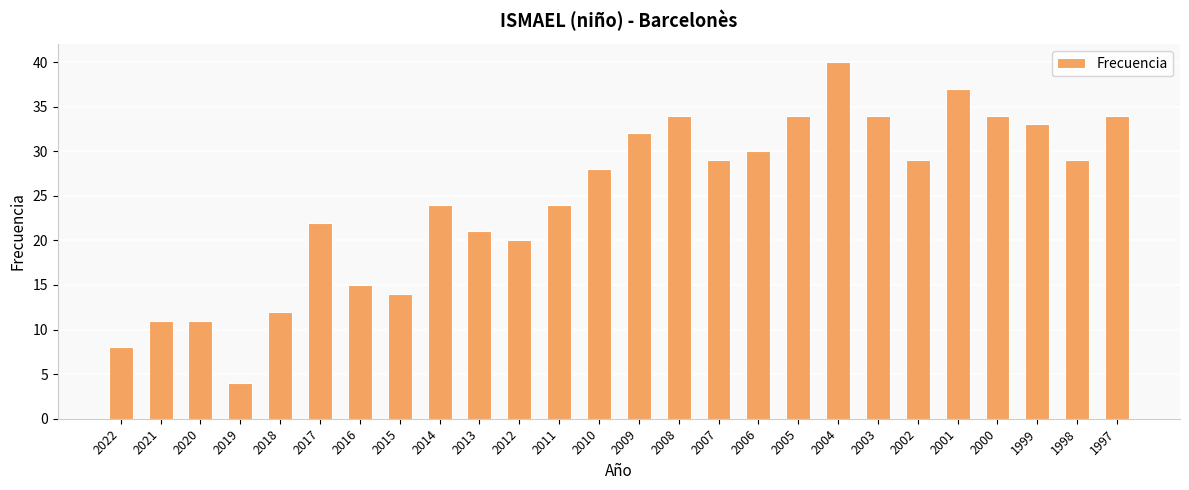

Which category has the lowest value across all series?

2019